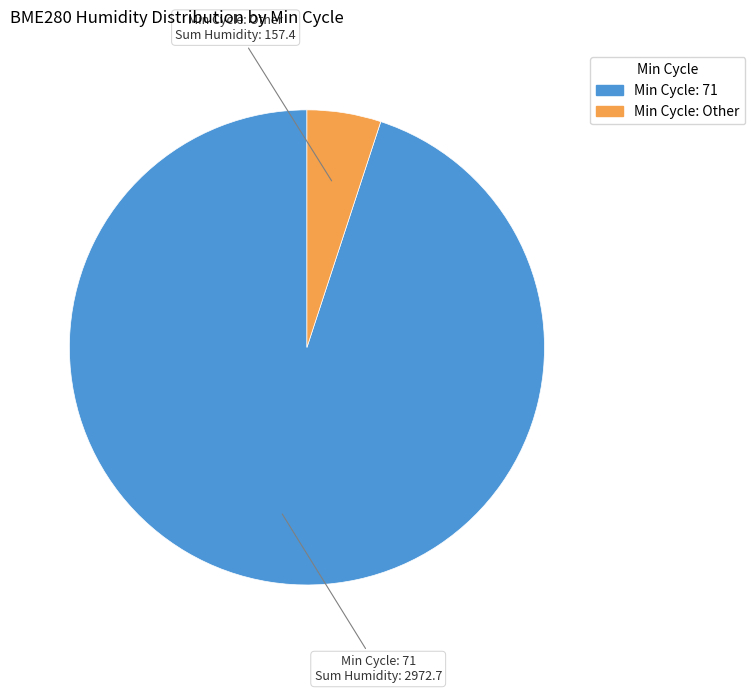

Does any single category account for the majority?

Yes